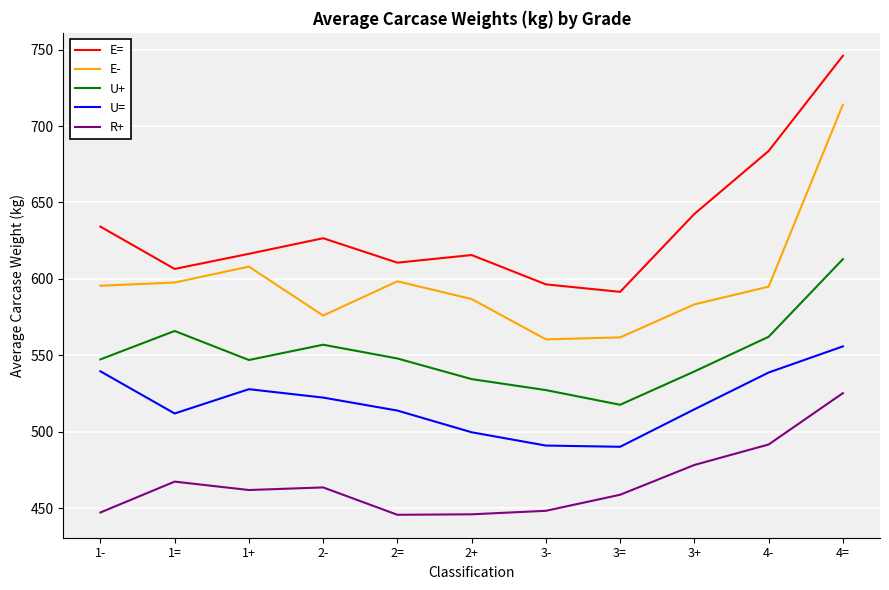

What is the maximum value shown in the chart?

746.0